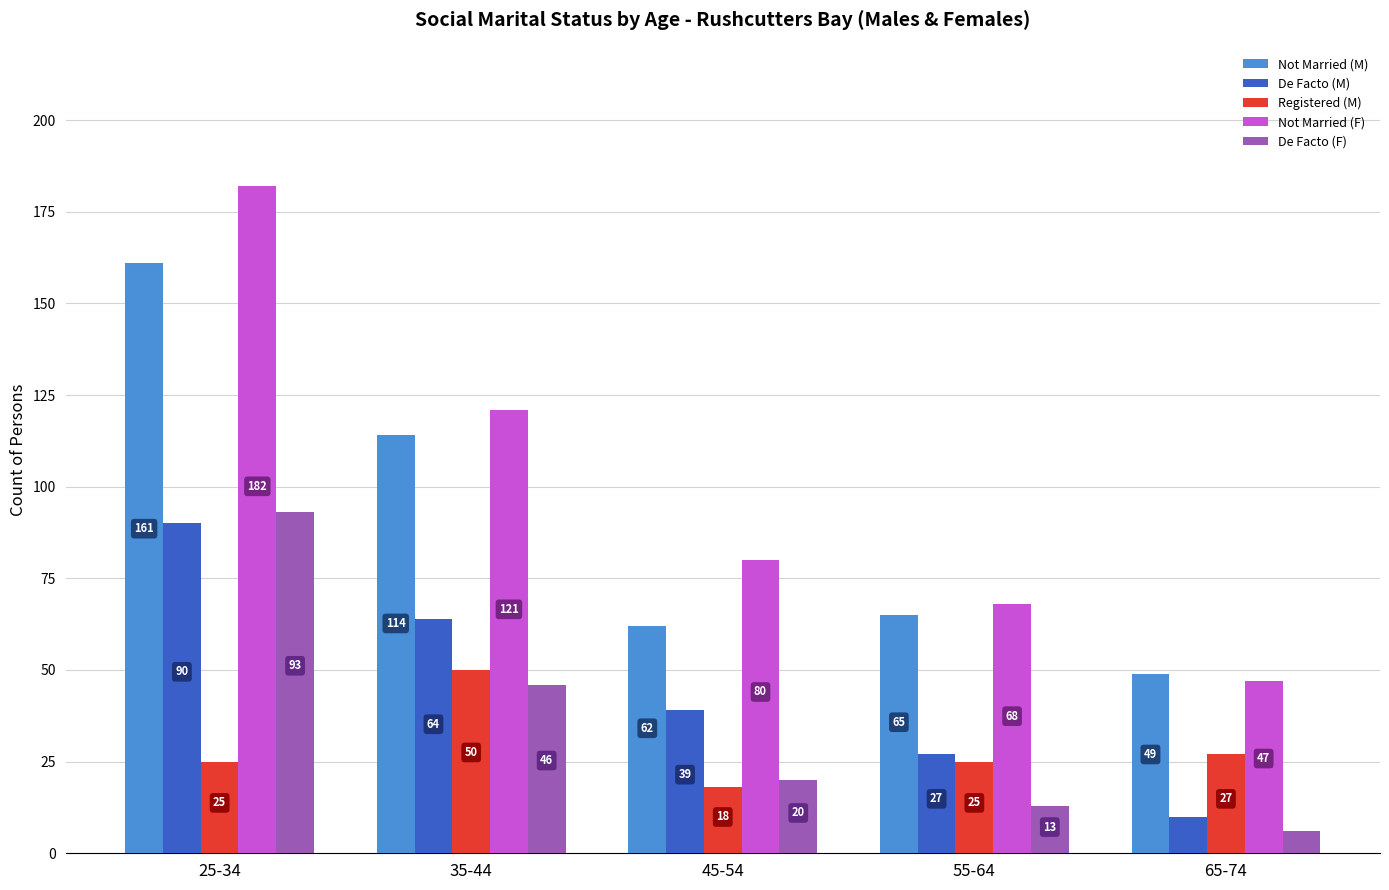

What is the minimum value for Not Married (M)?

49